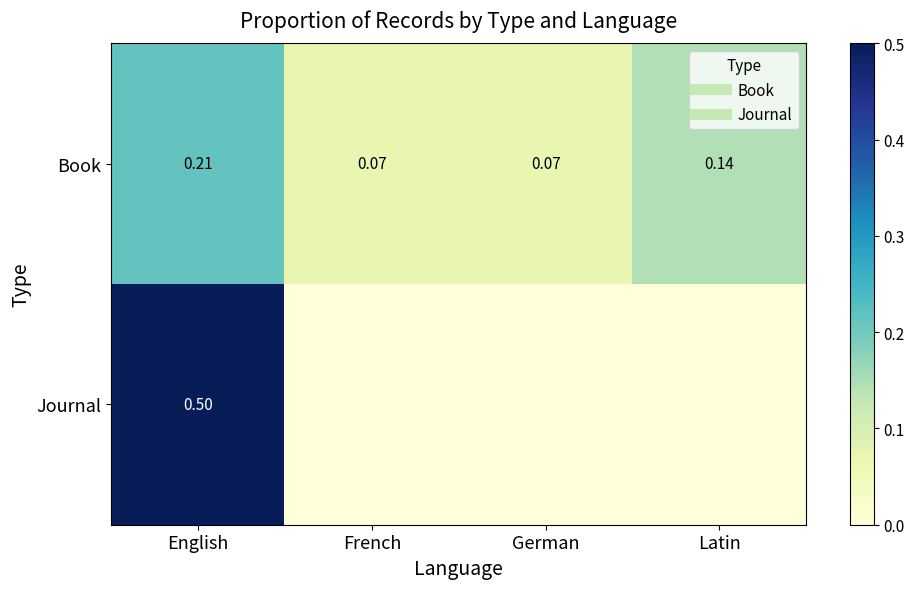

The value of Journal at Latin is 0.3. True or false?

False